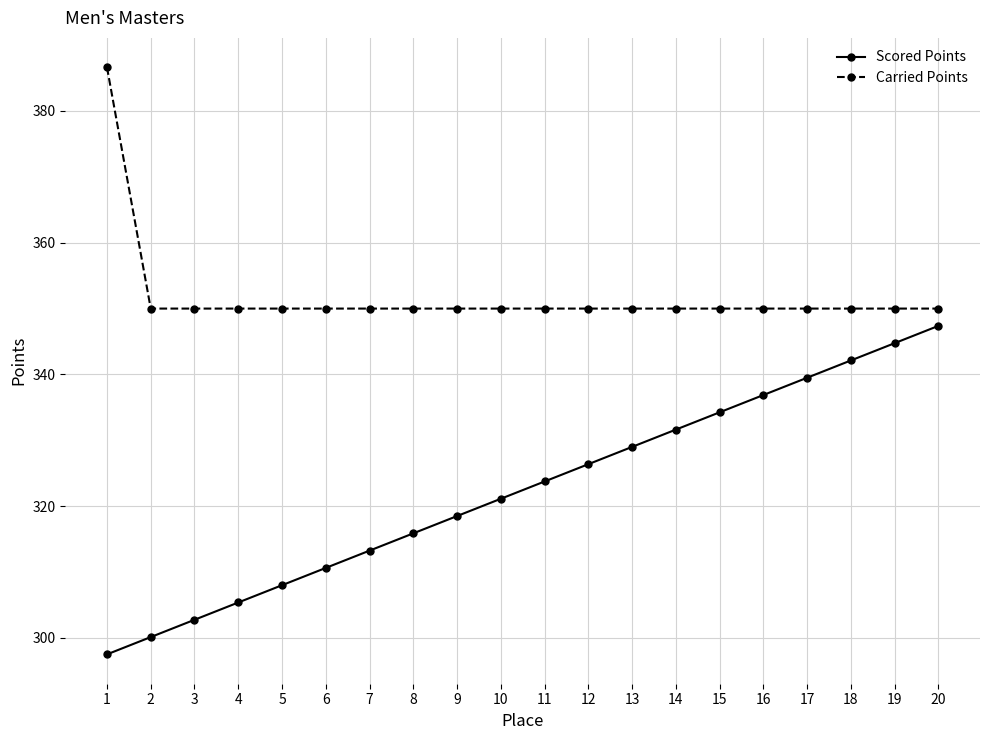

What is the approximate value of Carried Points at 14?

350.0